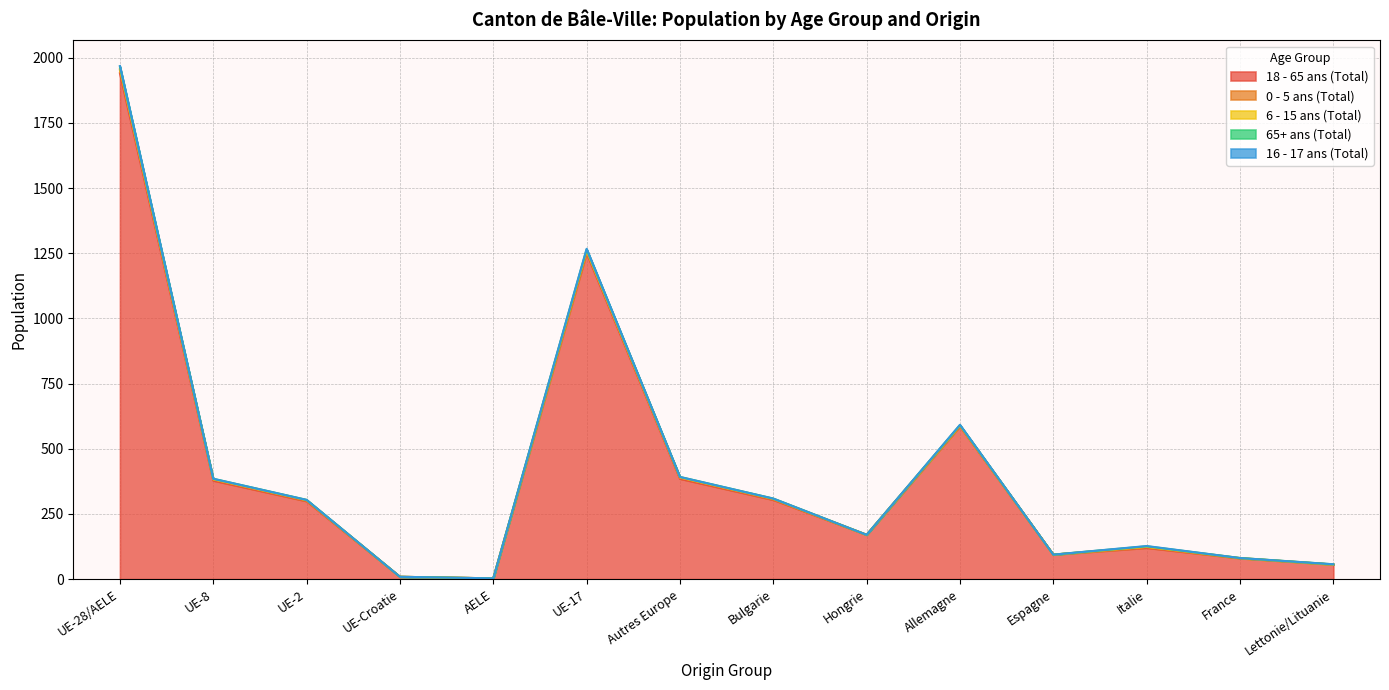

Which has a higher value, Allemagne or UE-17?

UE-17